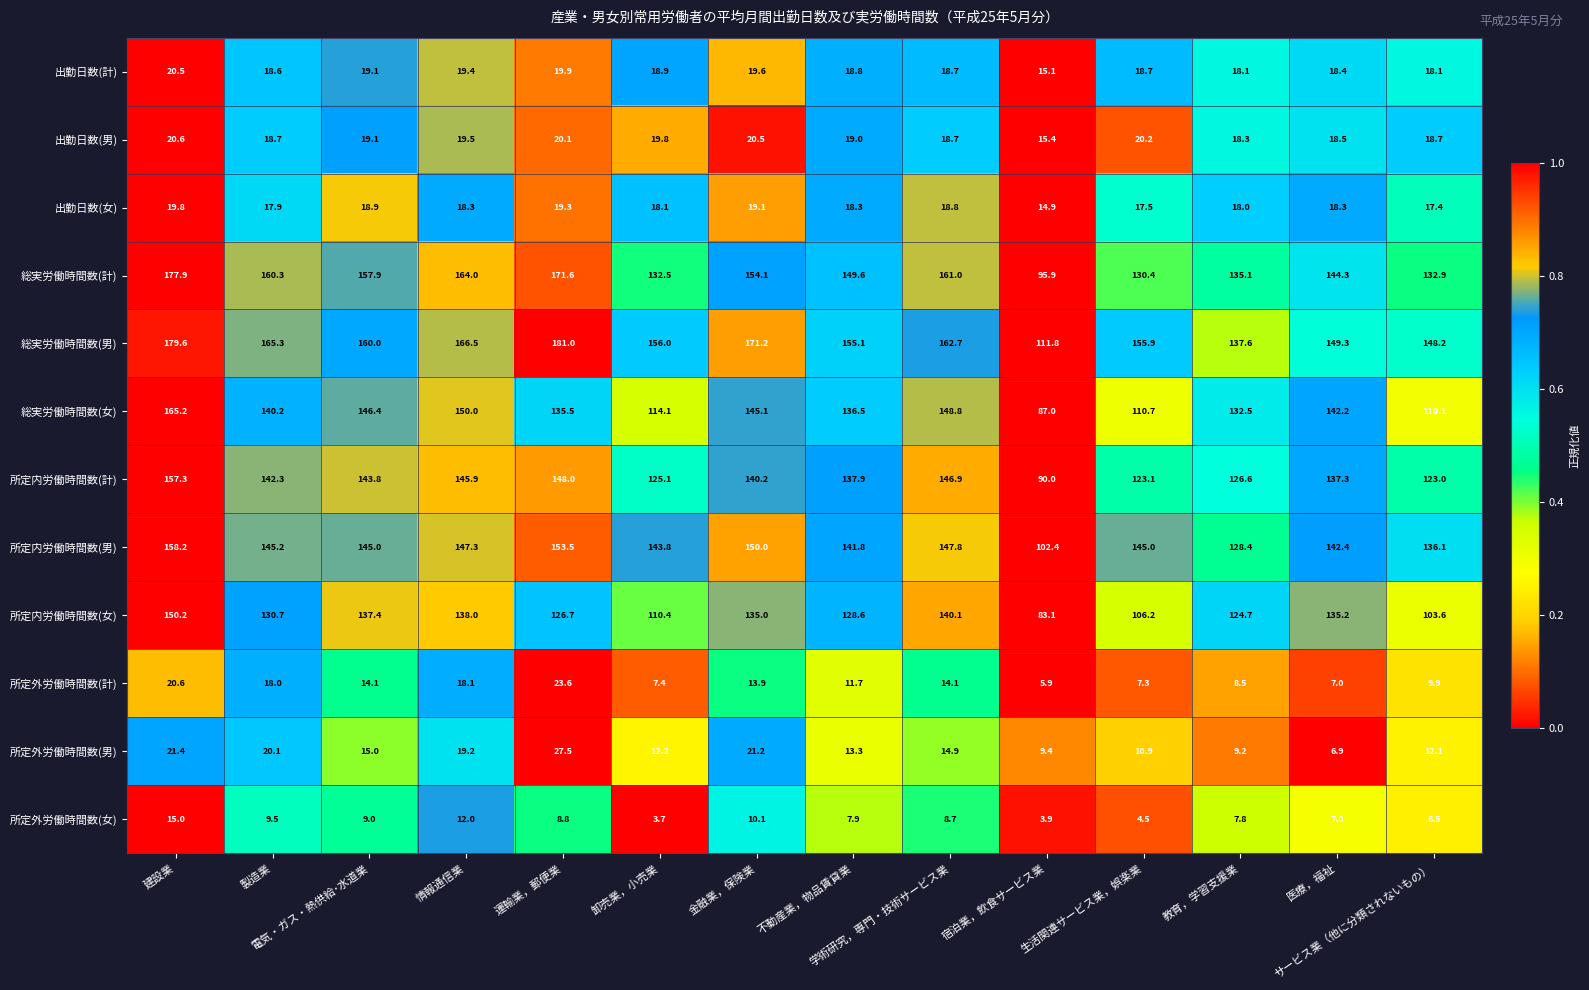

What is the difference between the maximum and second lowest values in the 総実労働時間数(男) series?

43.4